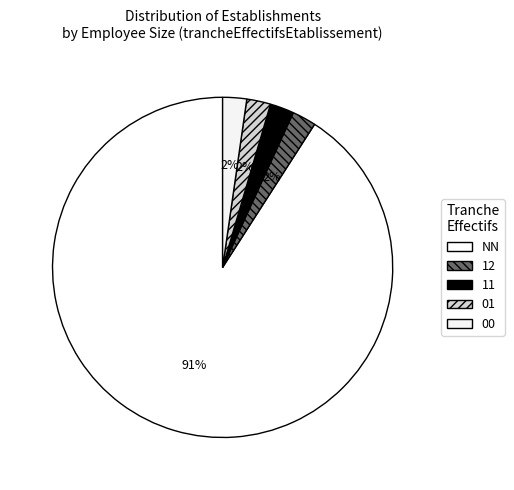

Count the number of slices in the pie.

5